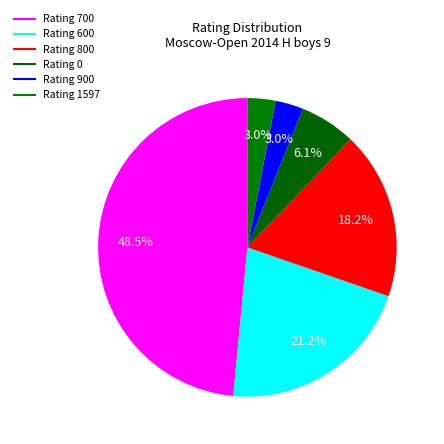

Count the number of slices in the pie.

6